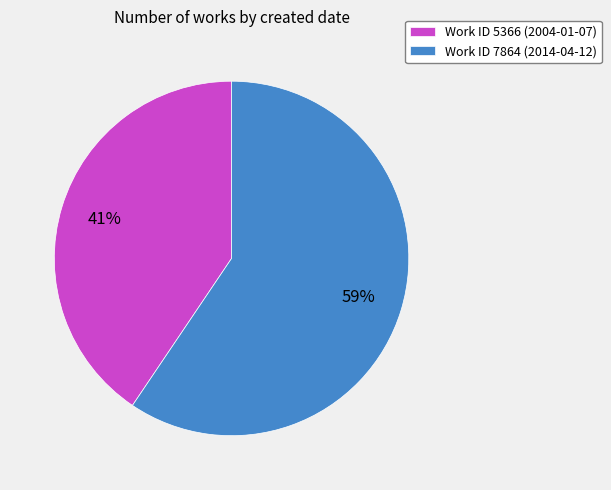

What percentage is the Work ID 5366 (2004-01-07) slice, to the nearest percent?

41%